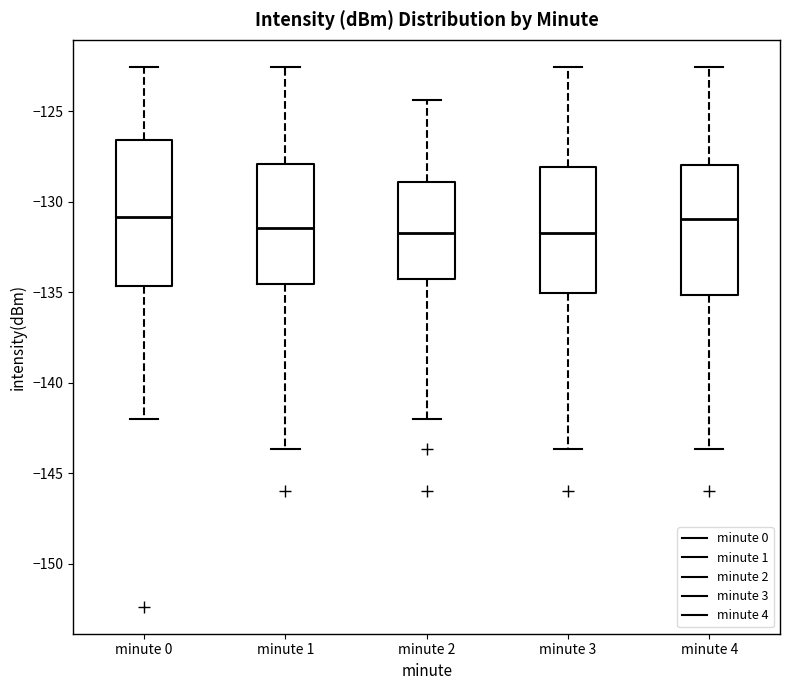

Where is the upper edge of the box for minute 3 on the y-axis? The values are not printed on the chart, so give them approximately, as read against the axis.

-128.0